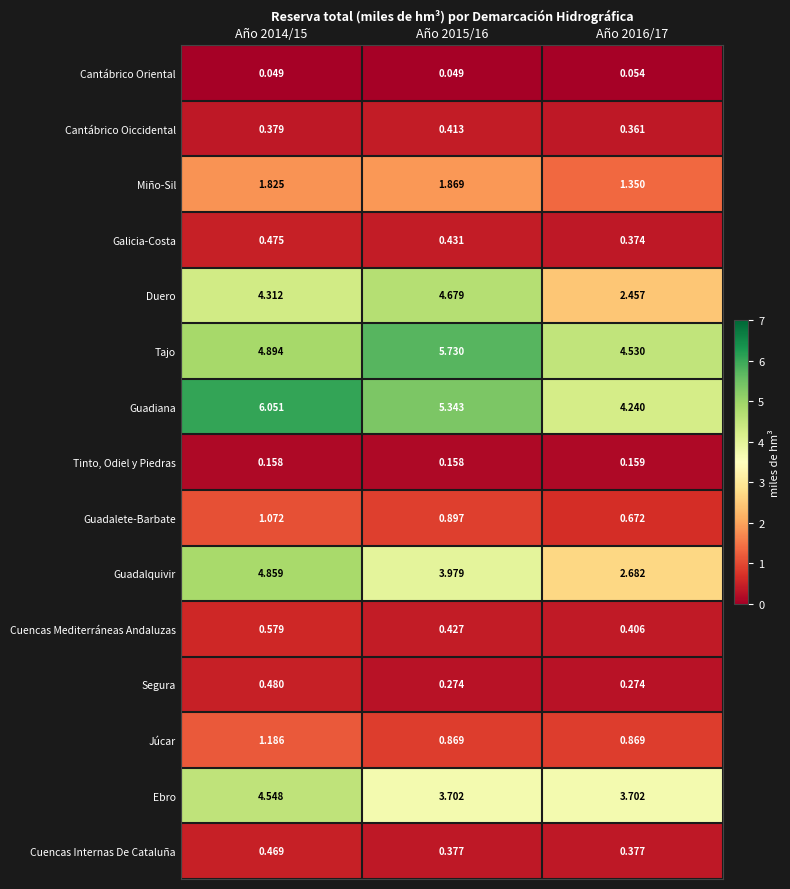

Which series has the largest range (max minus min)?

Duero